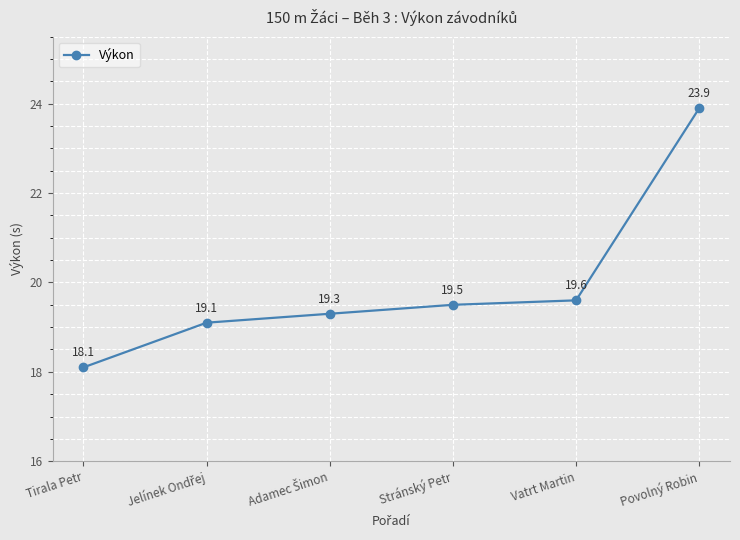

What is the value of the 2nd point from the left?

19.1